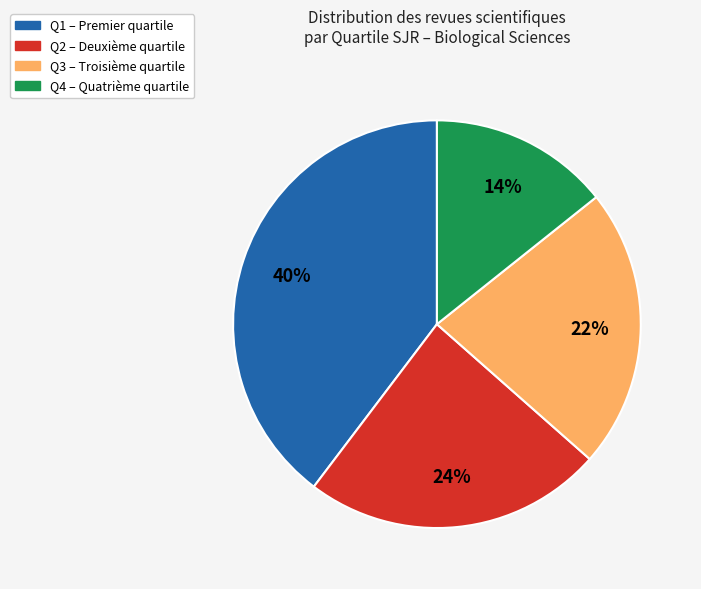

What percentage is the Q3 slice, to the nearest percent?

22%